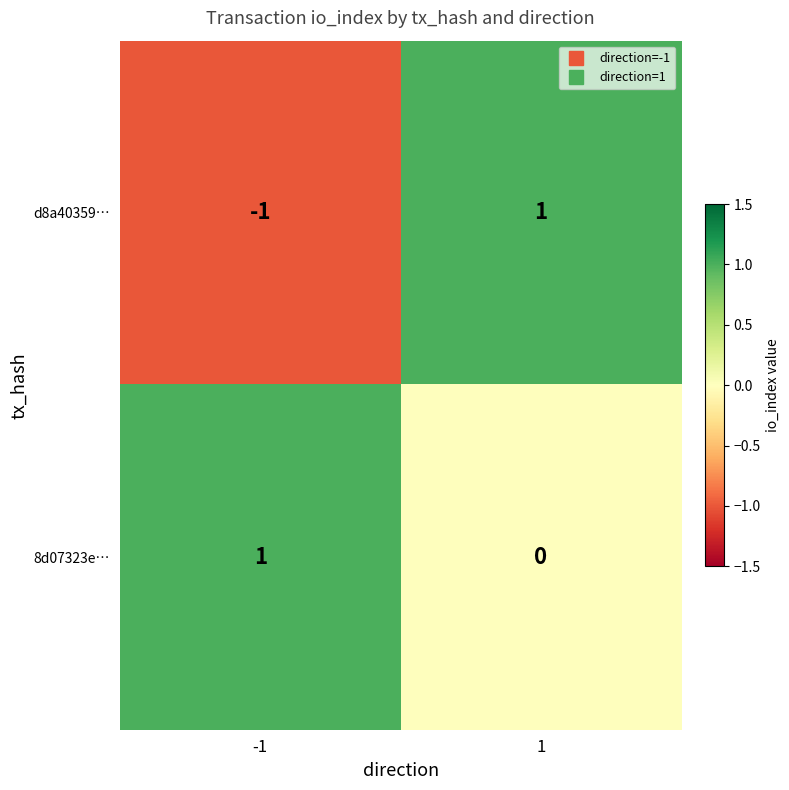

Which series has the largest total across all categories?

8d07323e…